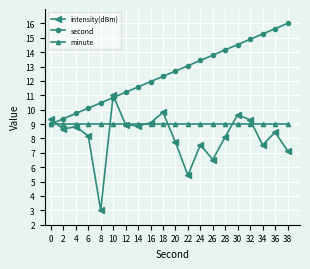

At 26, list the series in order from smallest to largest.

intensity(dBm), minute, second